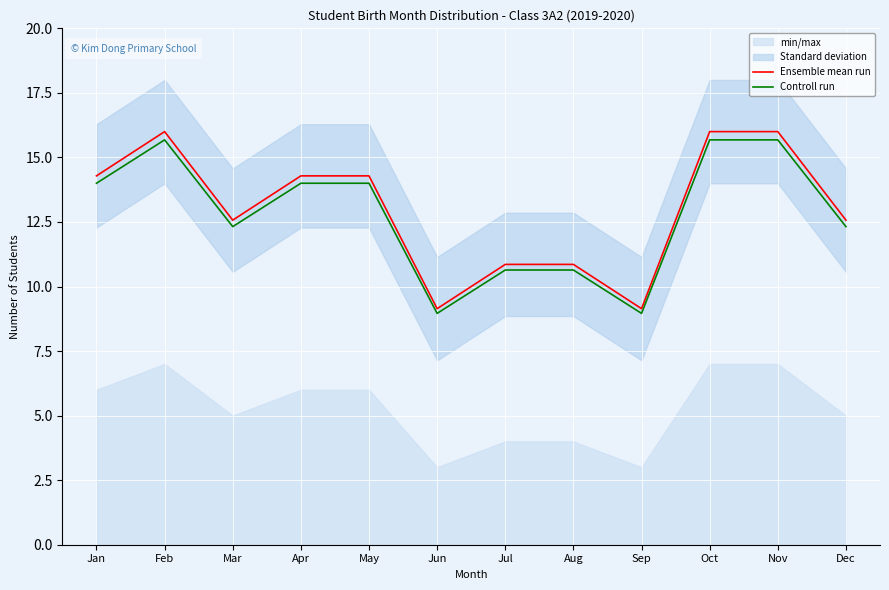

Rank the categories by Ensemble mean run value from highest to lowest.

Feb, Oct, Nov, Jan, Apr, May, Mar, Dec, Jul, Aug, Jun, Sep